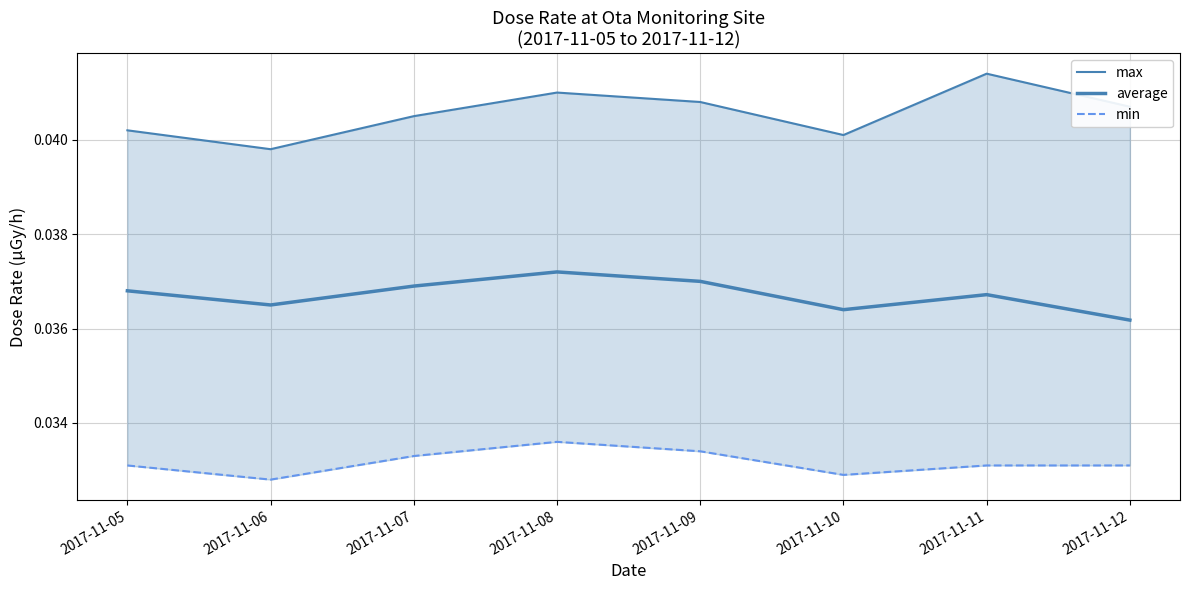

Which series has the largest range (max minus min)?

max